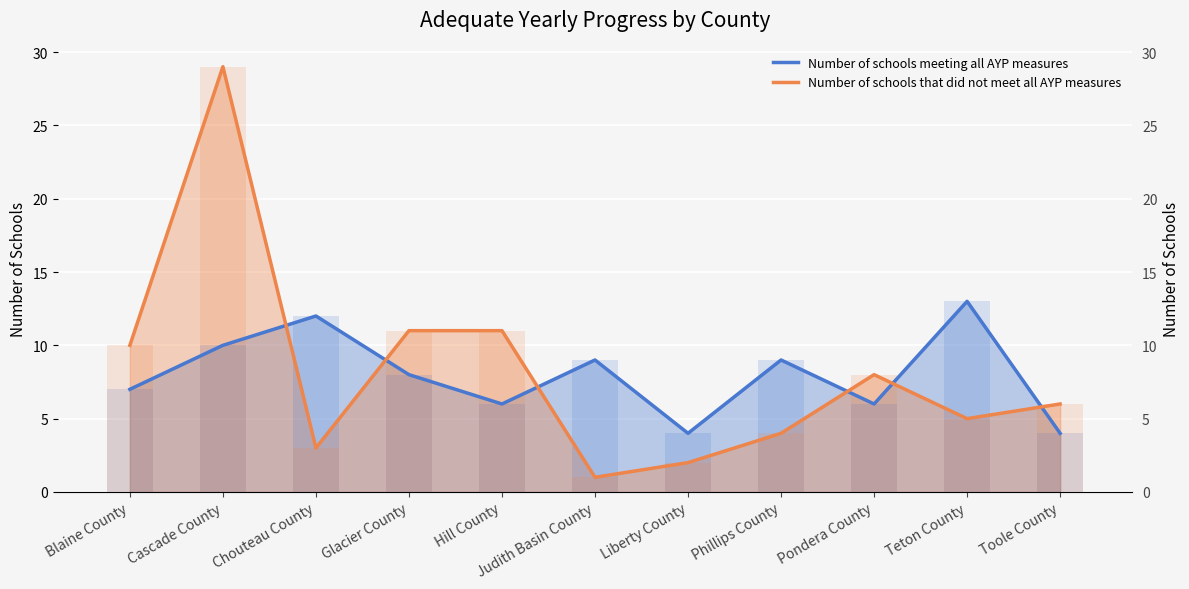

Rank the series at Pondera County from lowest to highest value.

Number of schools meeting all AYP measures, Number of schools that did not meet all AYP measures